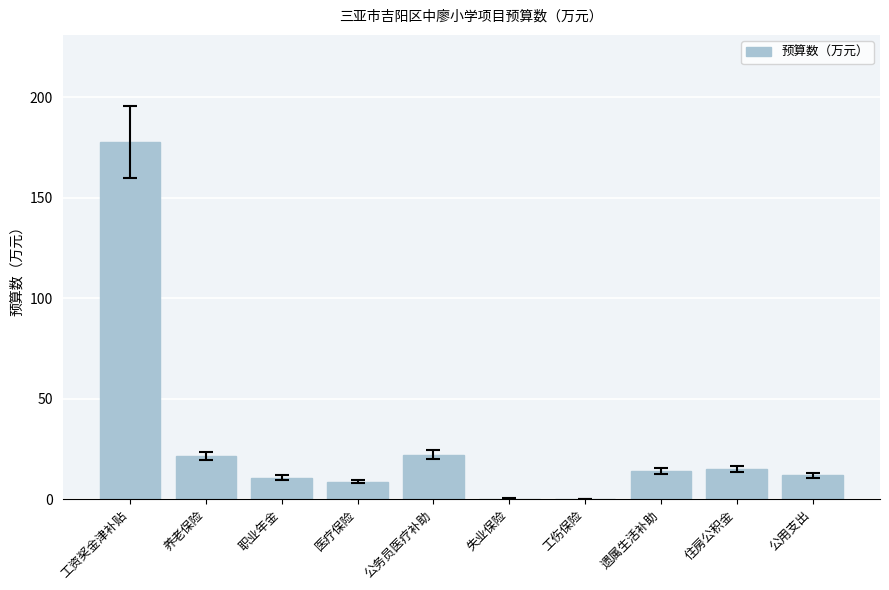

What is the sum of all values?

281.9